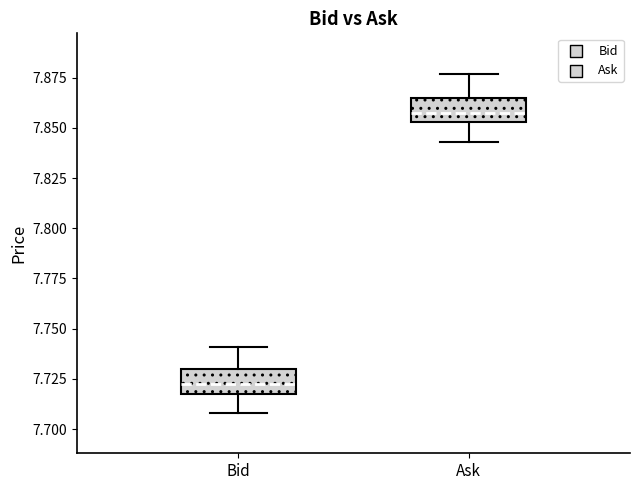

Reading left to right, read every box against the y-axis: the position of its median line, the range the box covers, and the ends of its whiskers. The values are not printed on the chart, so give them approximately, as read against the axis.

Bid: median 7.725, box 7.720 to 7.730, whiskers 7.710 to 7.740
Ask: median 7.860, box 7.855 to 7.865, whiskers 7.845 to 7.875